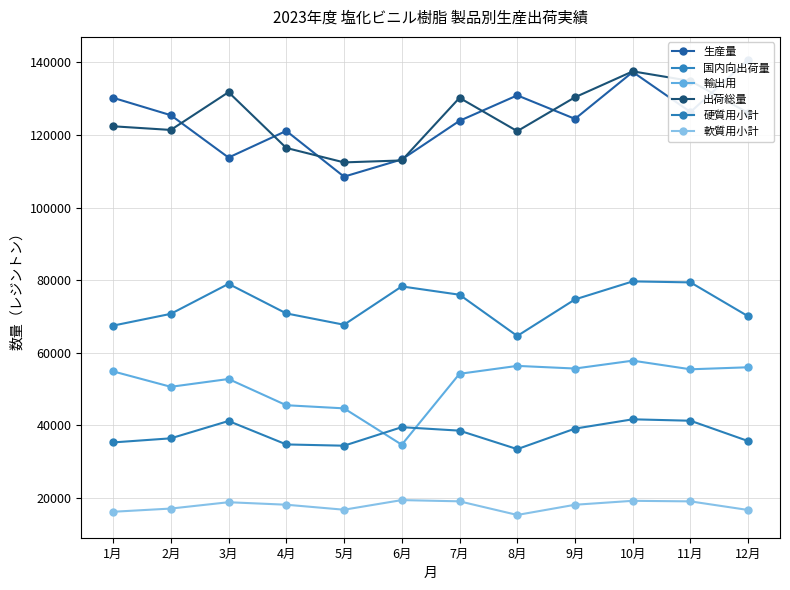

What is the total value across all series at 12月?

445295